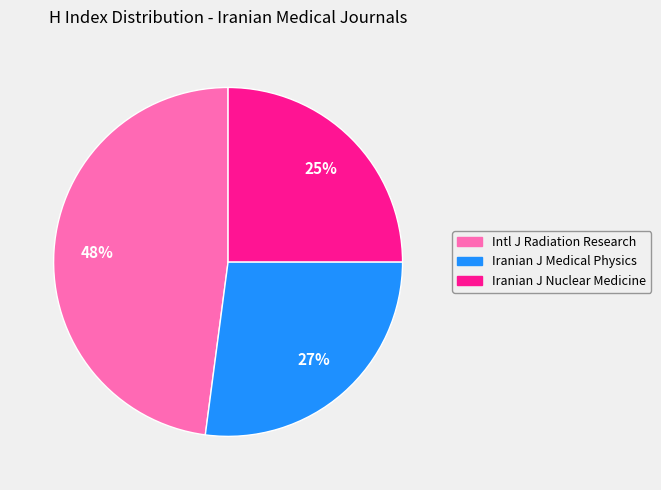

Do Iranian J Medical Physics and Intl J Radiation Research together represent more than half of the pie?

Yes